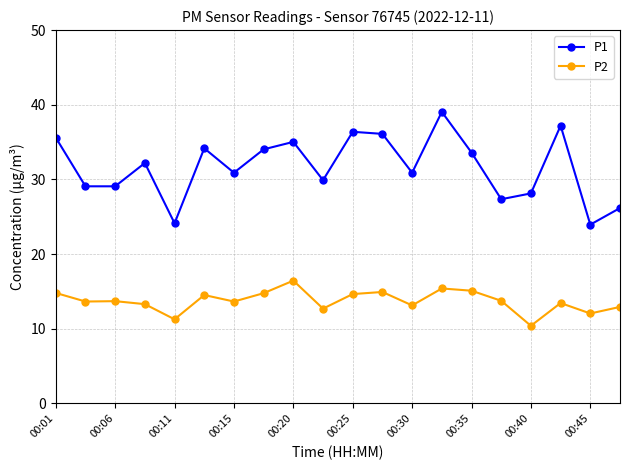

Which series has the largest range (max minus min)?

P1